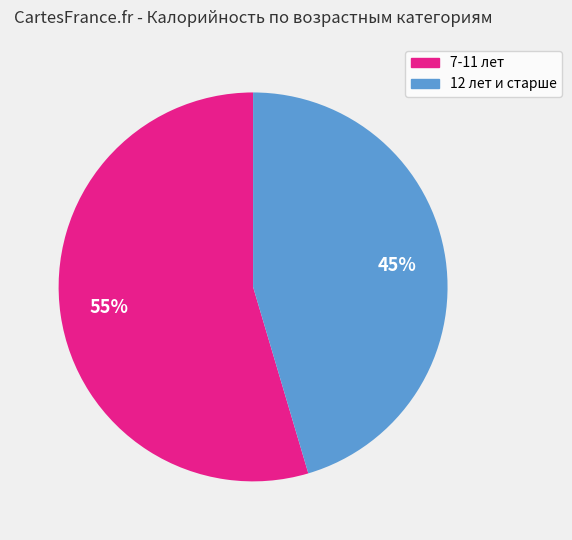

How many segments does this pie chart have?

2